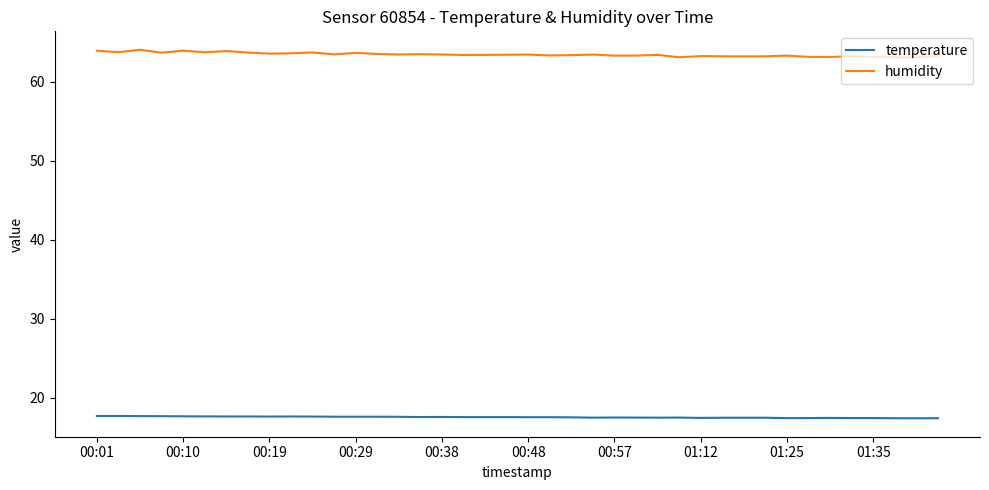

True or false: temperature and humidity cross at least once.

False